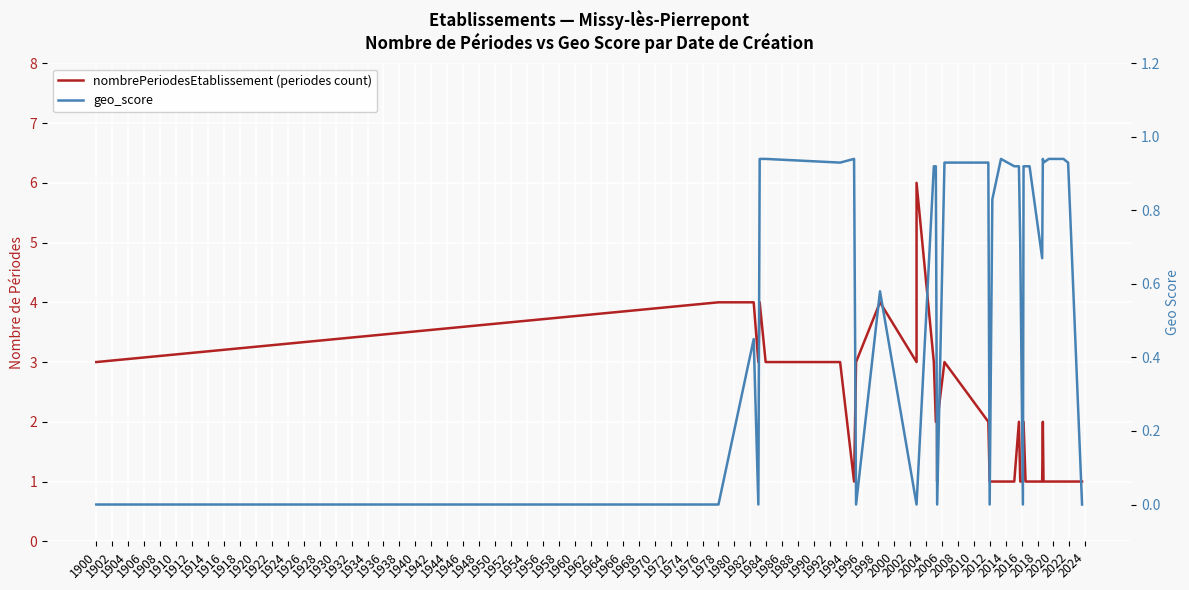

Between 1914 and 1932, which series saw the biggest shift?

nombrePeriodesEtablissement (periodes count)